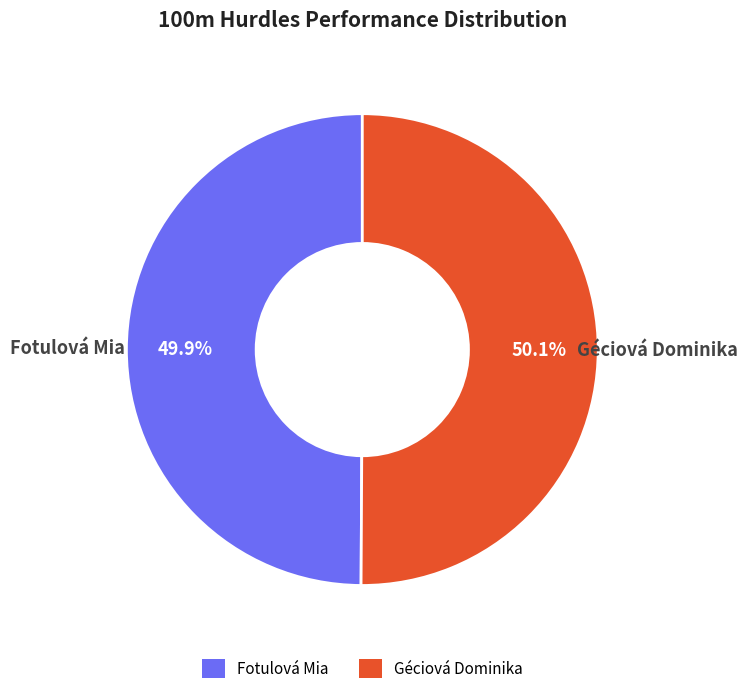

To the nearest percent, what is the combined percentage of Fotulová Mia and Géciová Dominika?

100%